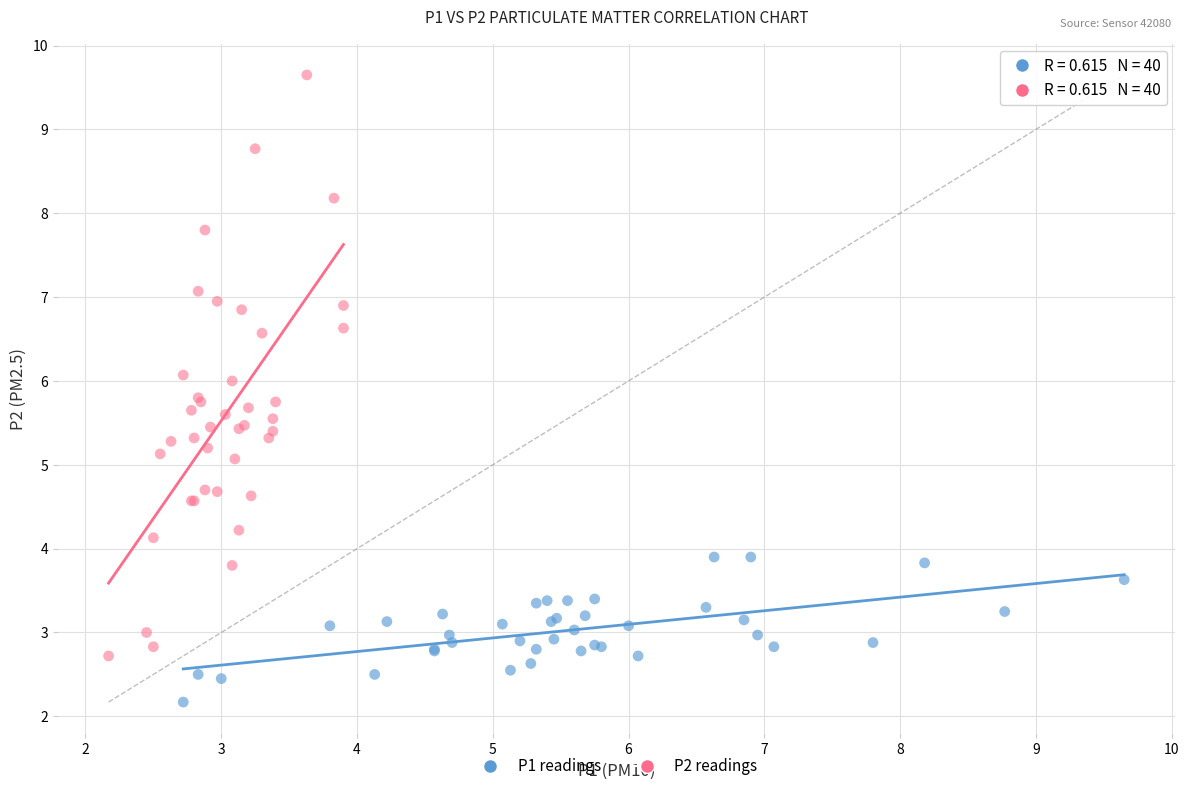

Which series has the largest Y range (max minus min)?

P2 readings